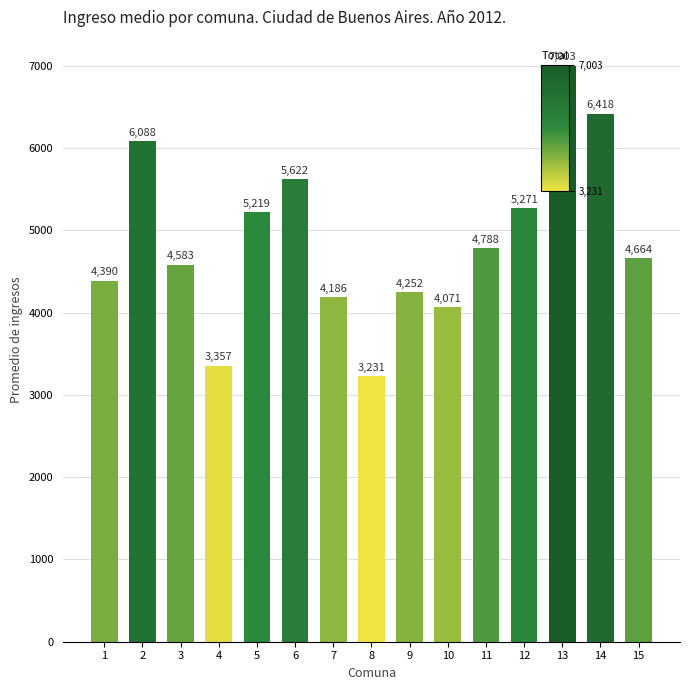

Which label corresponds to the largest value in the chart?

13